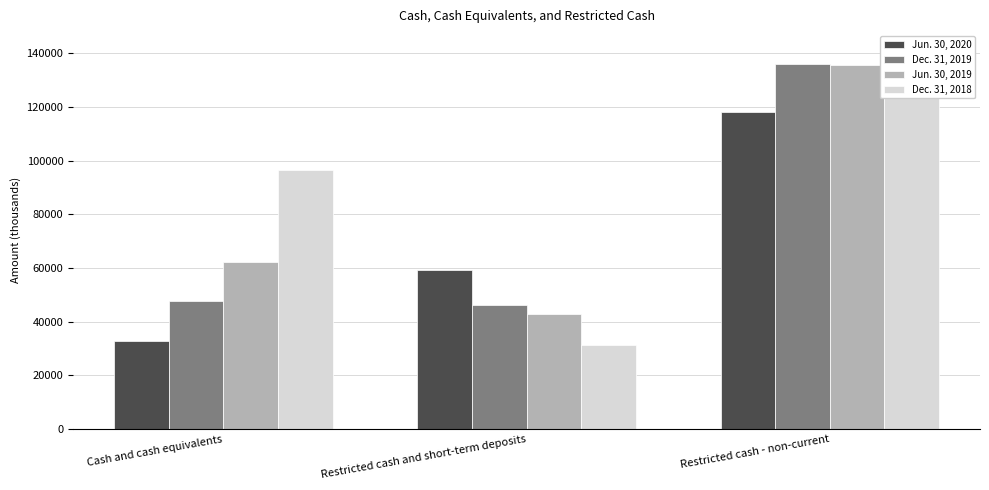

What is the value of the Jun. 30, 2019 bar at the 1st from the left?

62059